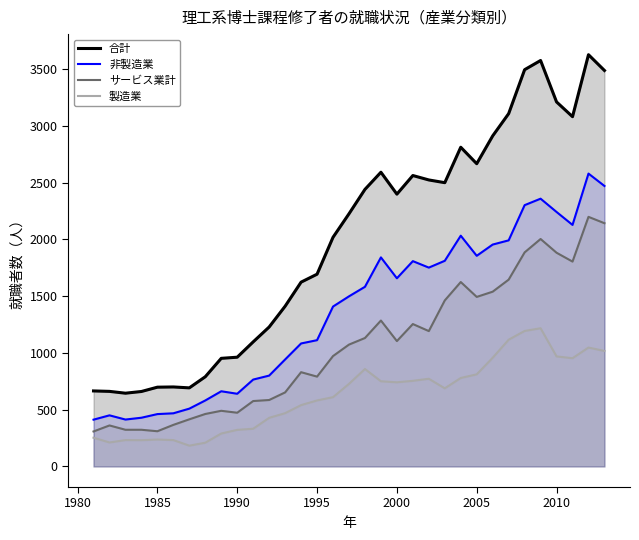

True or false: 合計 has more than 1 points higher than both neighbors.

True